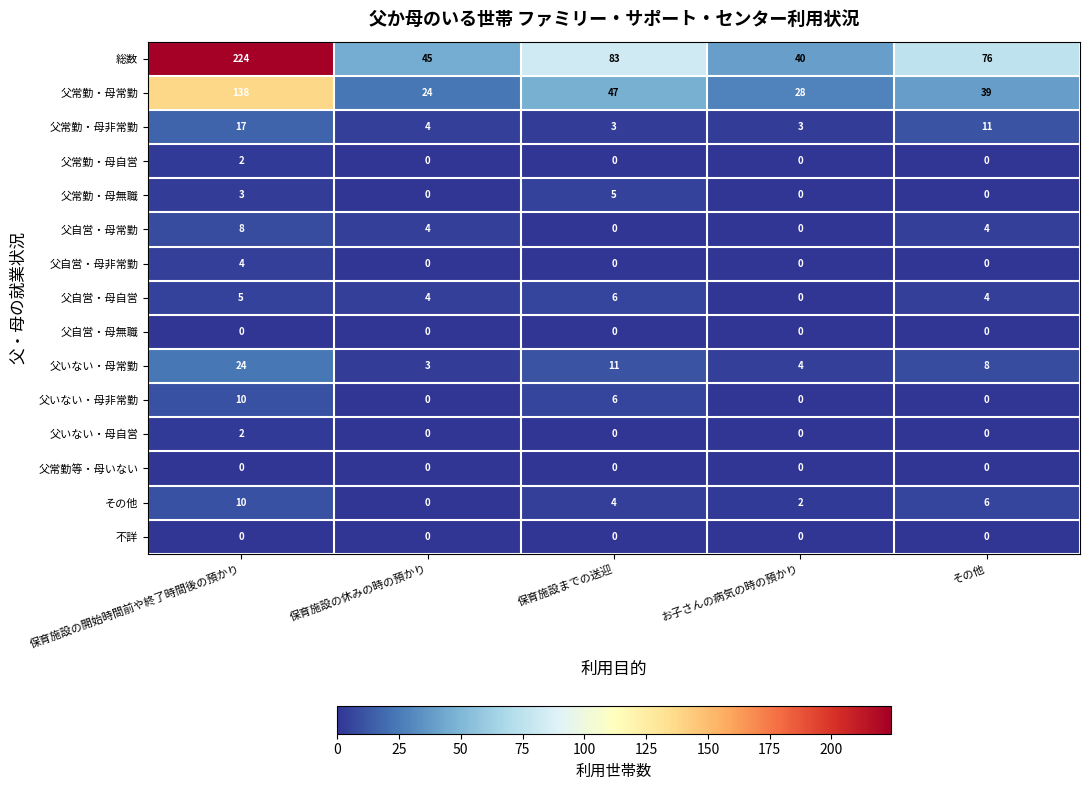

How many positive values does the 父いない・母非常勤 series have?

2